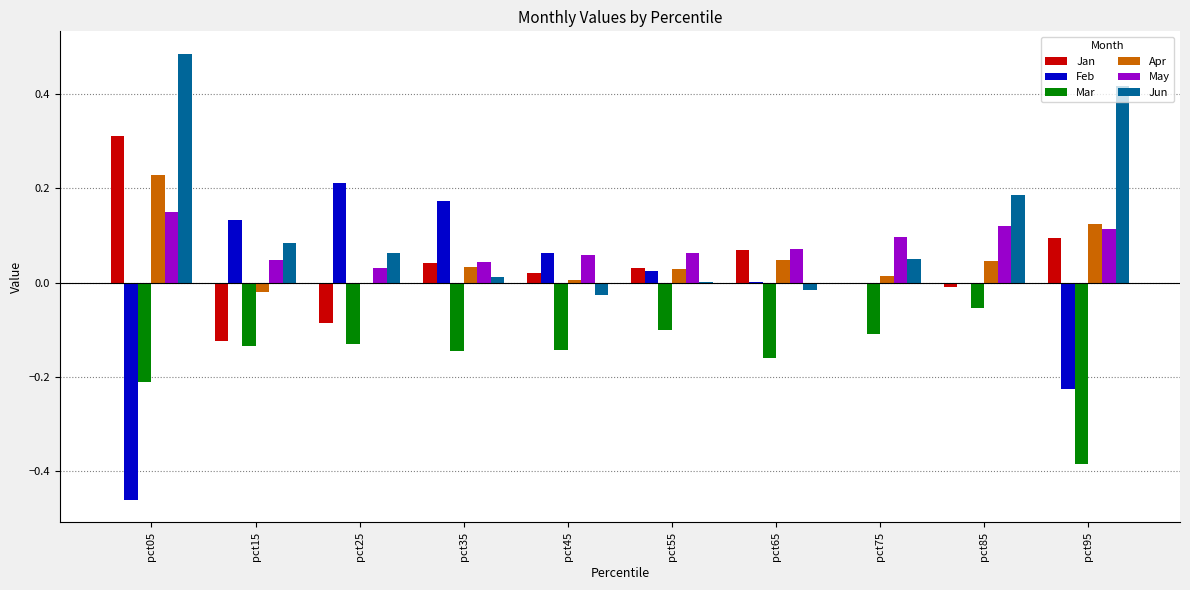

At which label does Jan reach its peak?

pct05